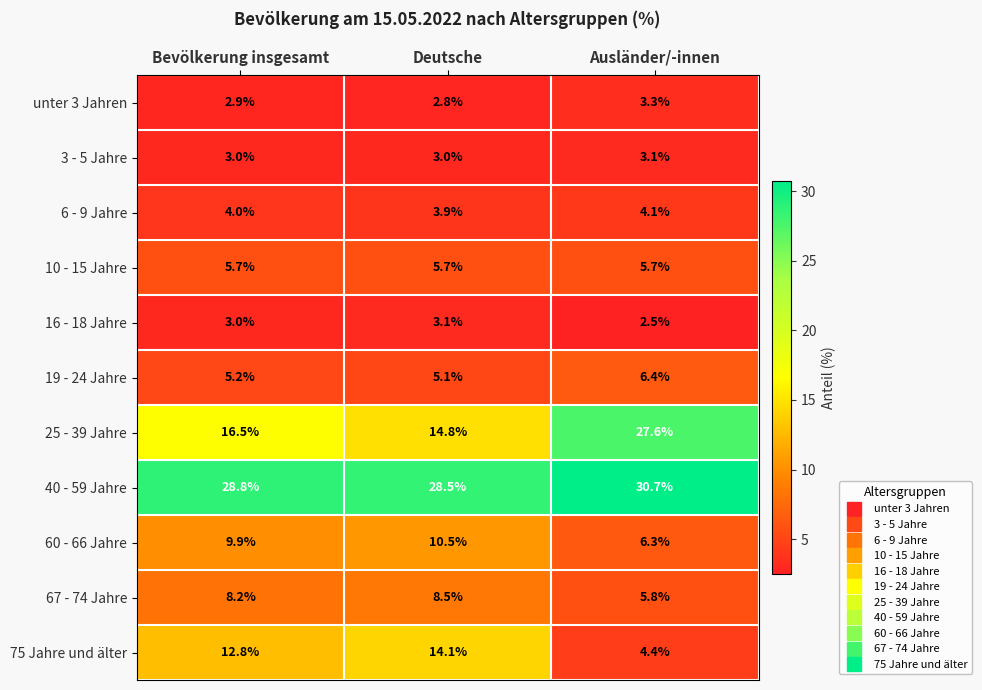

List the labels in order of unter 3 Jahren value, largest first.

Ausländer/-innen, Bevölkerung insgesamt, Deutsche